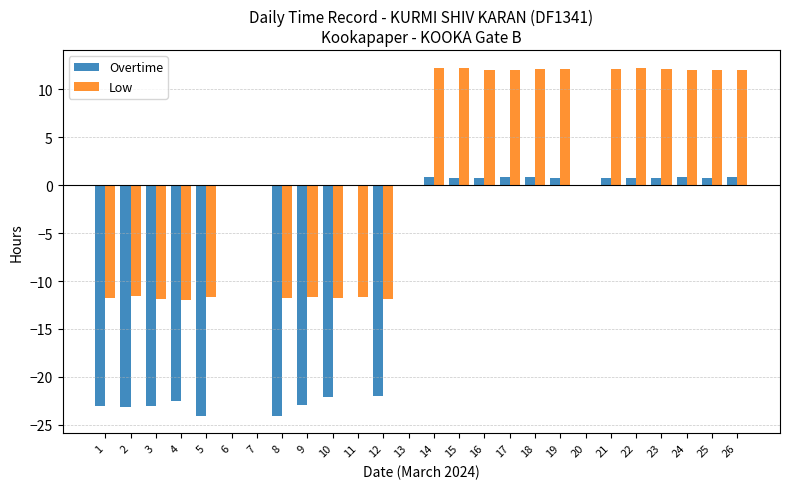

What is the greatest value displayed?

12.3